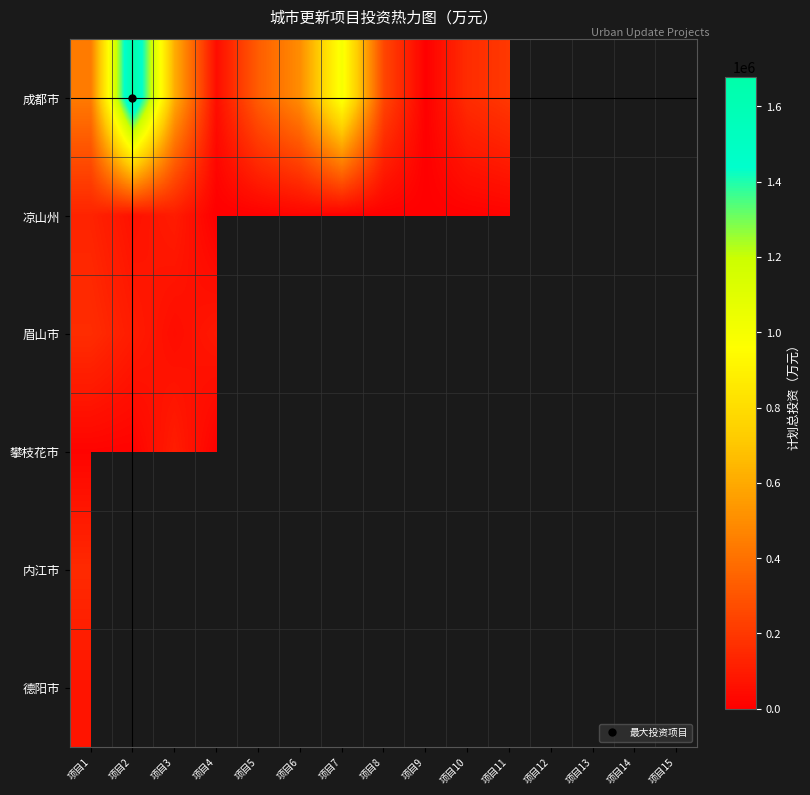

What is the minimum value shown in the chart?

868.0